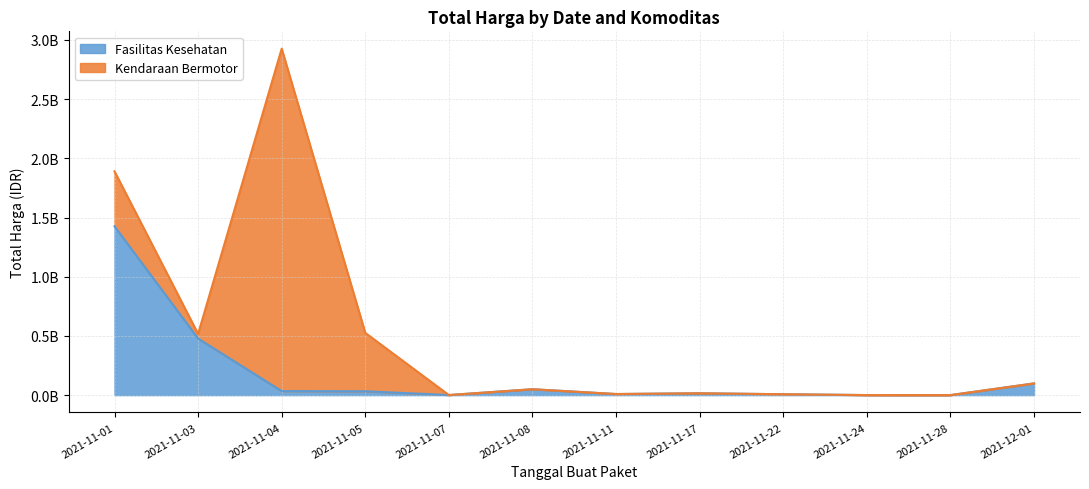

What is the ratio of the value at 2021-11-07 to the value at 2021-11-22?

0.1